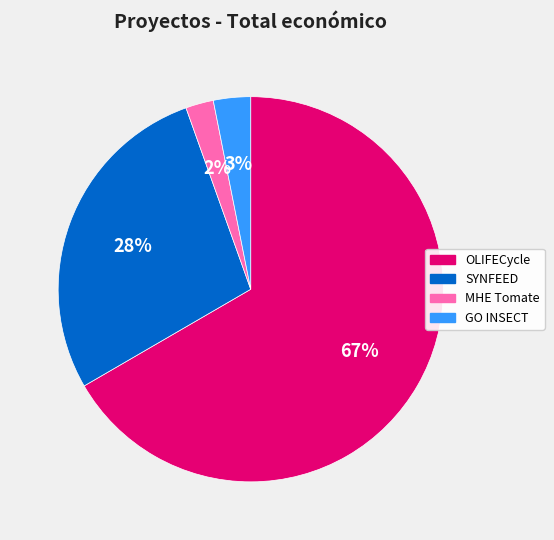

Rank the categories by value from highest to lowest.

OLIFECycle, SYNFEED, GO INSECT, MHE Tomate